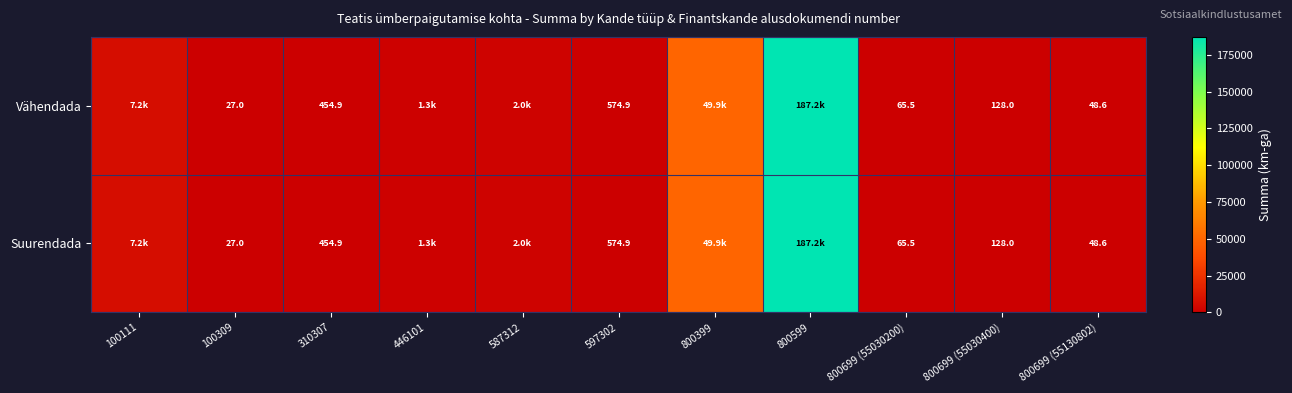

True or false: Suurendada has a value of 124.1 at 597302.

False